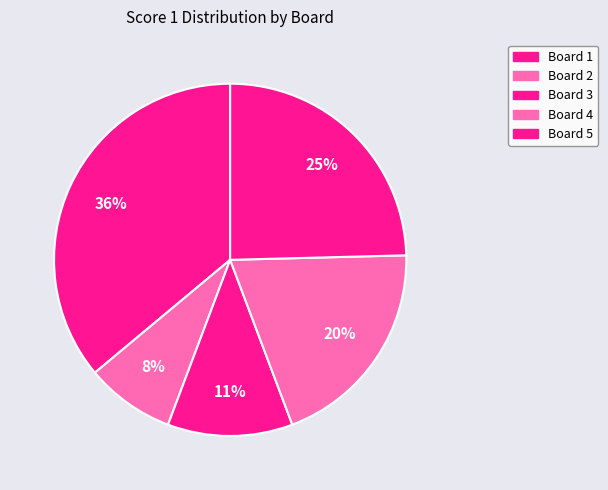

Is there a majority slice in this chart?

No